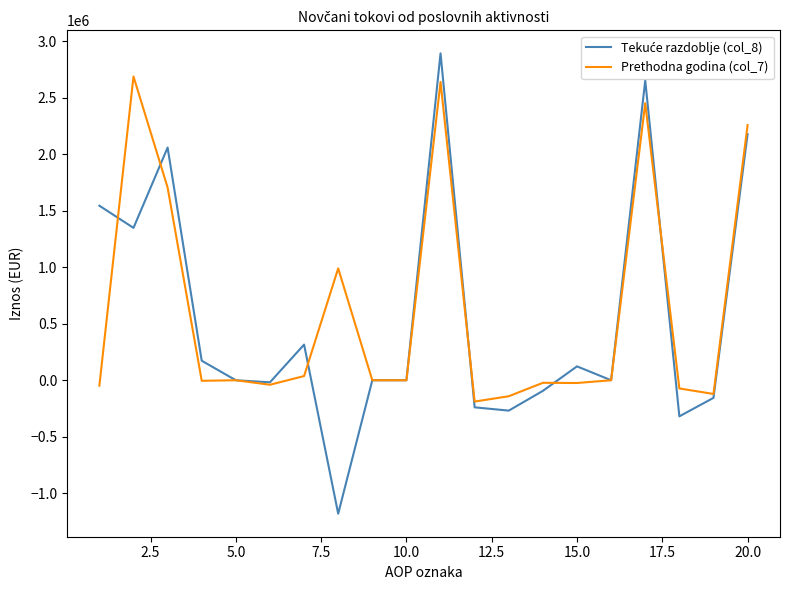

What is the minimum value for Prethodna godina (col_7)?

-188600